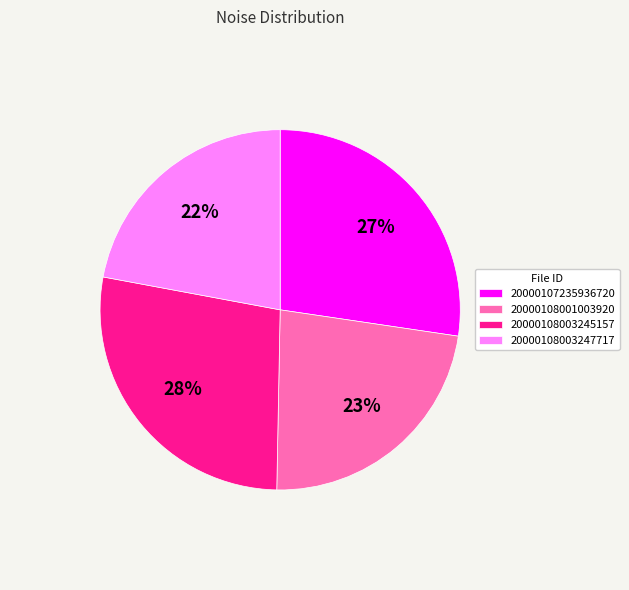

To the nearest percent, what is the average slice percentage?

25%